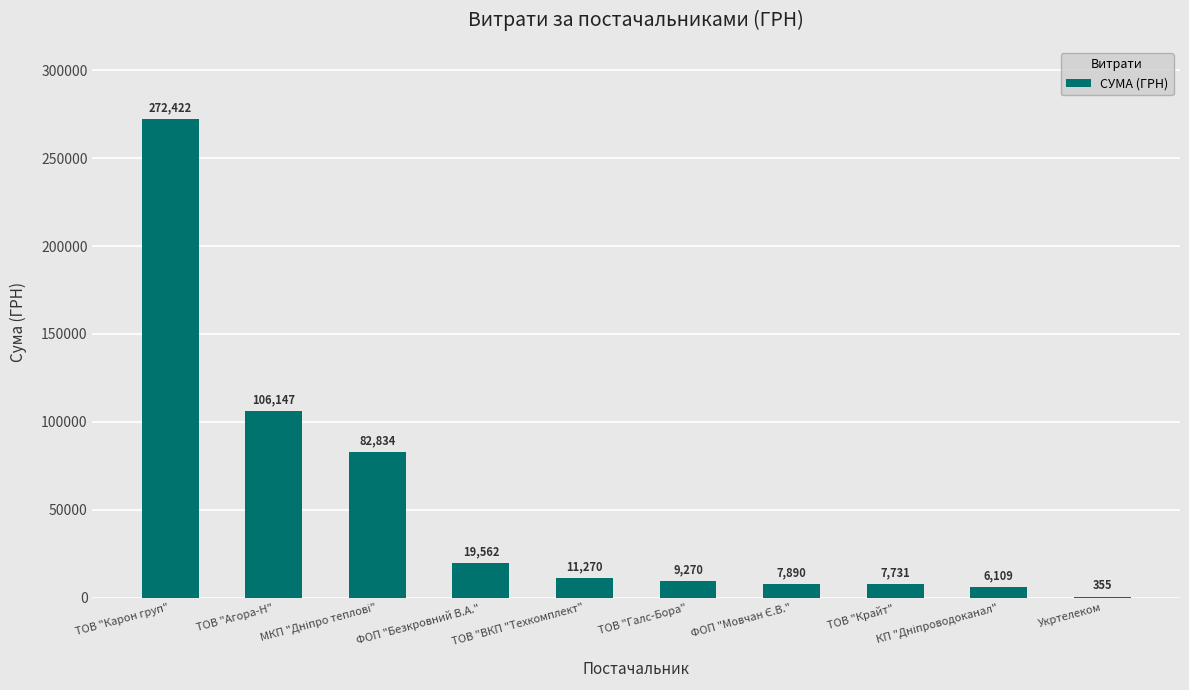

What is the greatest value displayed?

272422.2